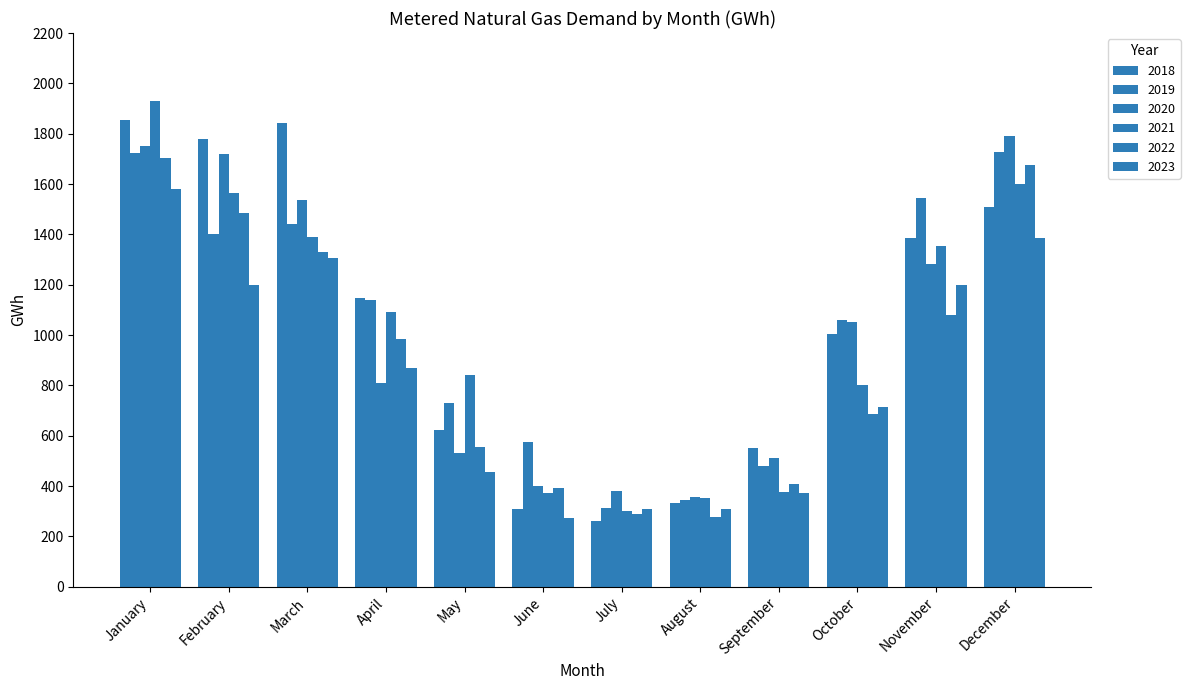

What is the difference between the 2022 values at July and May?

266